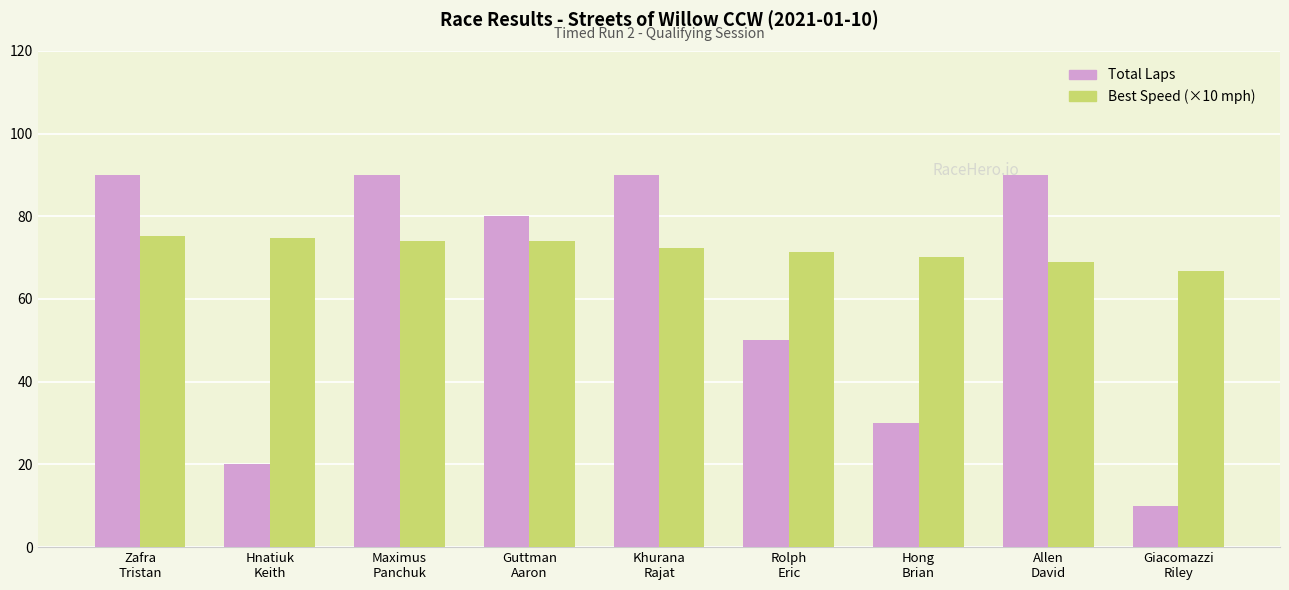

Which has a higher value, Guttman
Aaron or Giacomazzi
Riley?

Guttman
Aaron